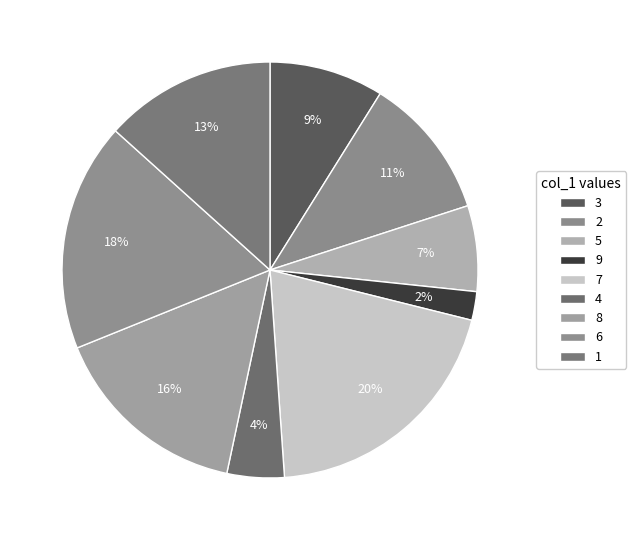

Approximately how many times larger is the value at 5 compared to 9?

3.0